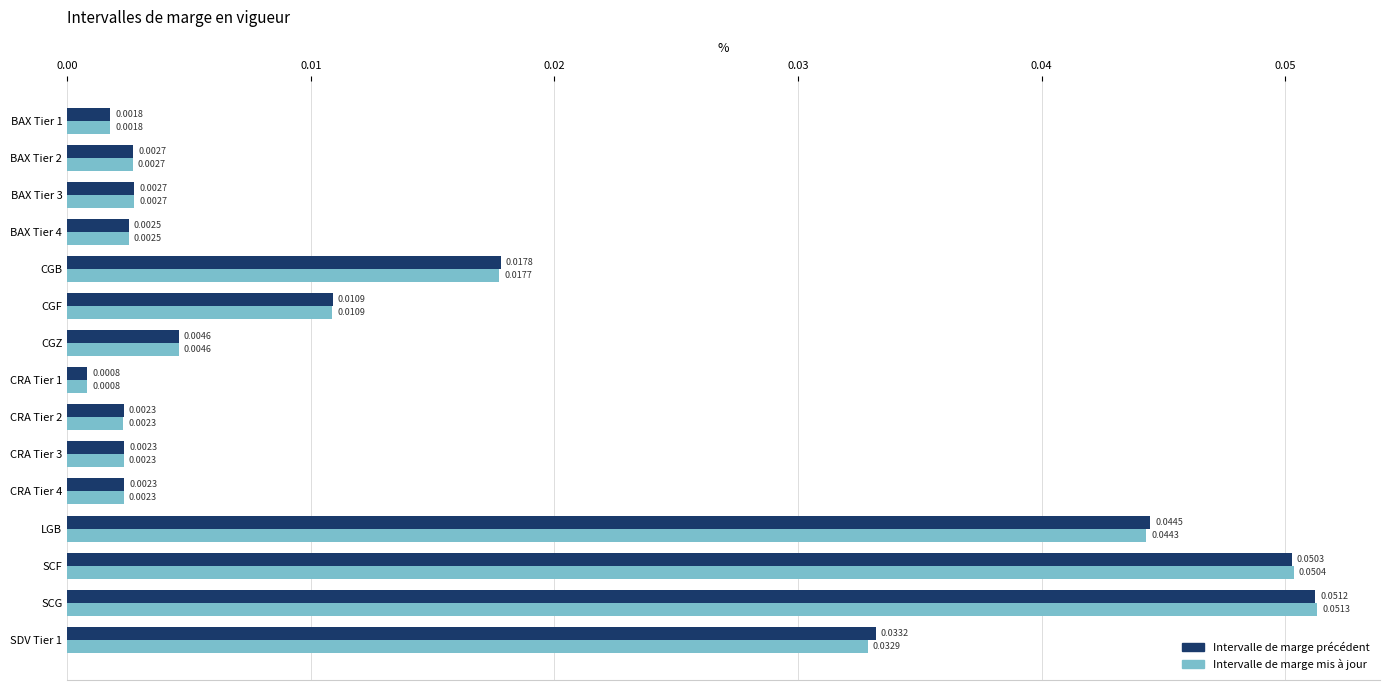

Is the value of Intervalle de marge mis à jour at SCF greater than the value of Intervalle de marge précédent at CGZ?

Yes